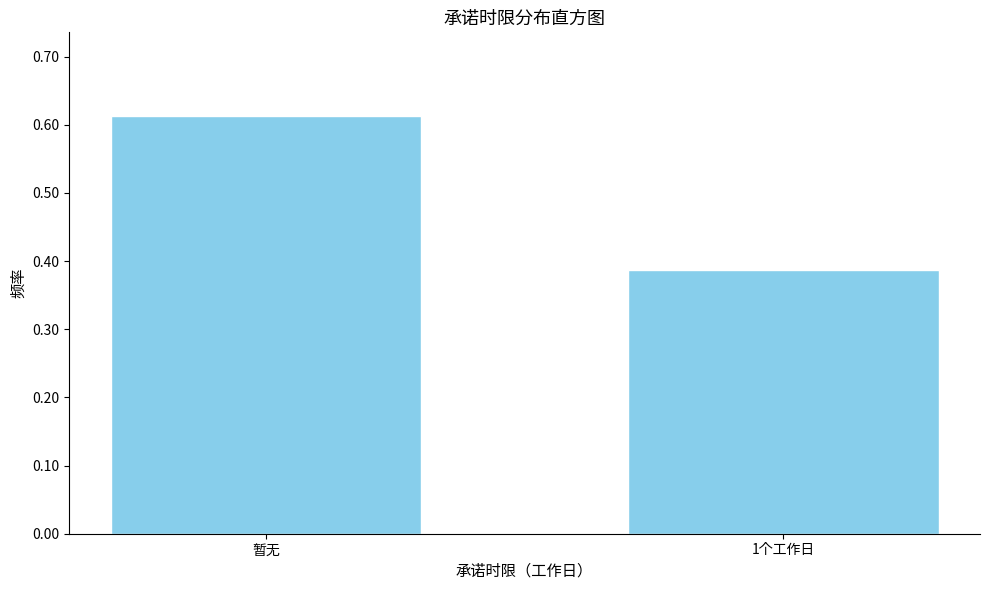

What is the average value?

0.5